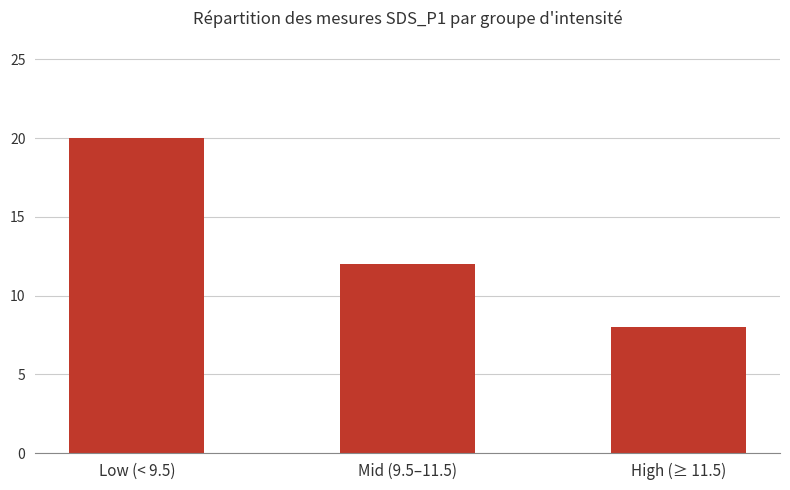

Reading left to right, extract all data points from this chart.

20	12	8